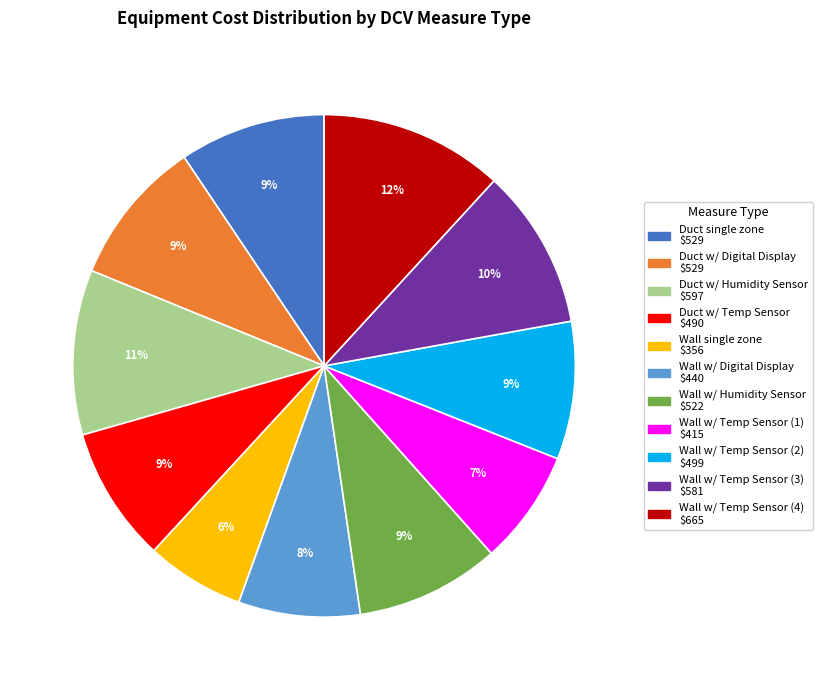

Is there a majority slice in this chart?

No